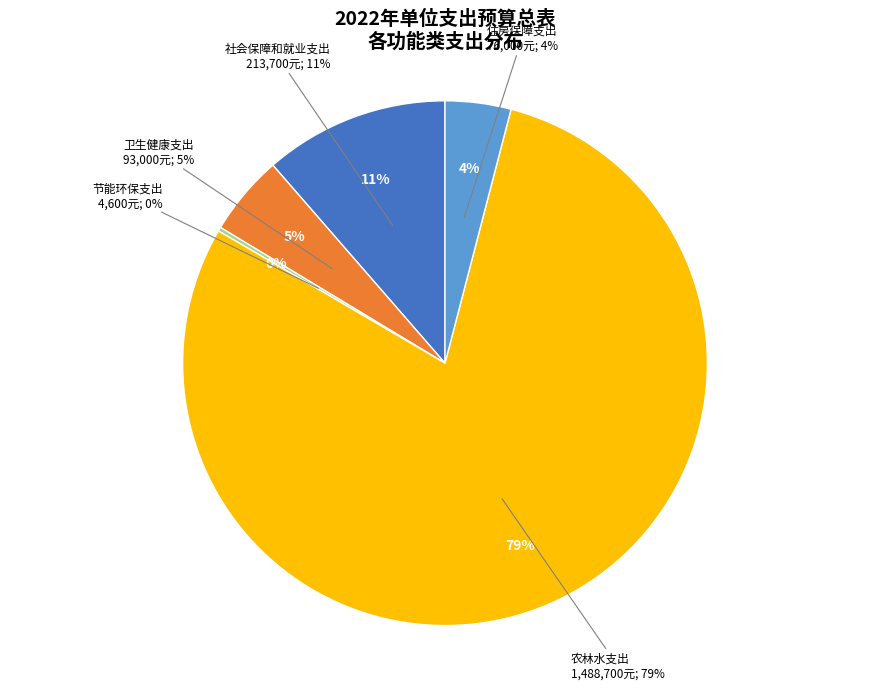

To the nearest percent, what is the combined percentage of 社会保障和就业支出 and 卫生健康支出?

16%